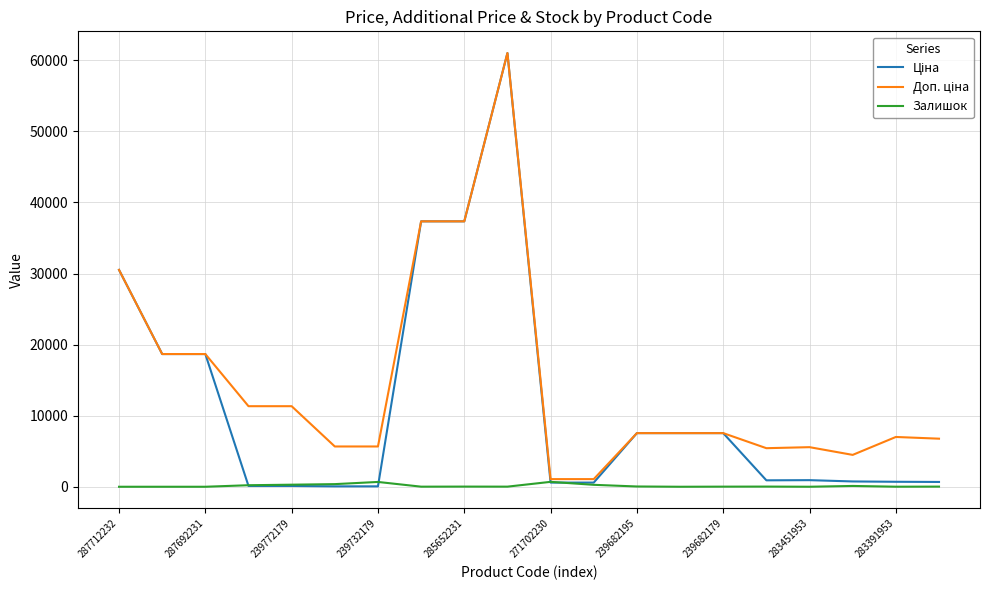

Which series has the widest spread of values?

Ціна